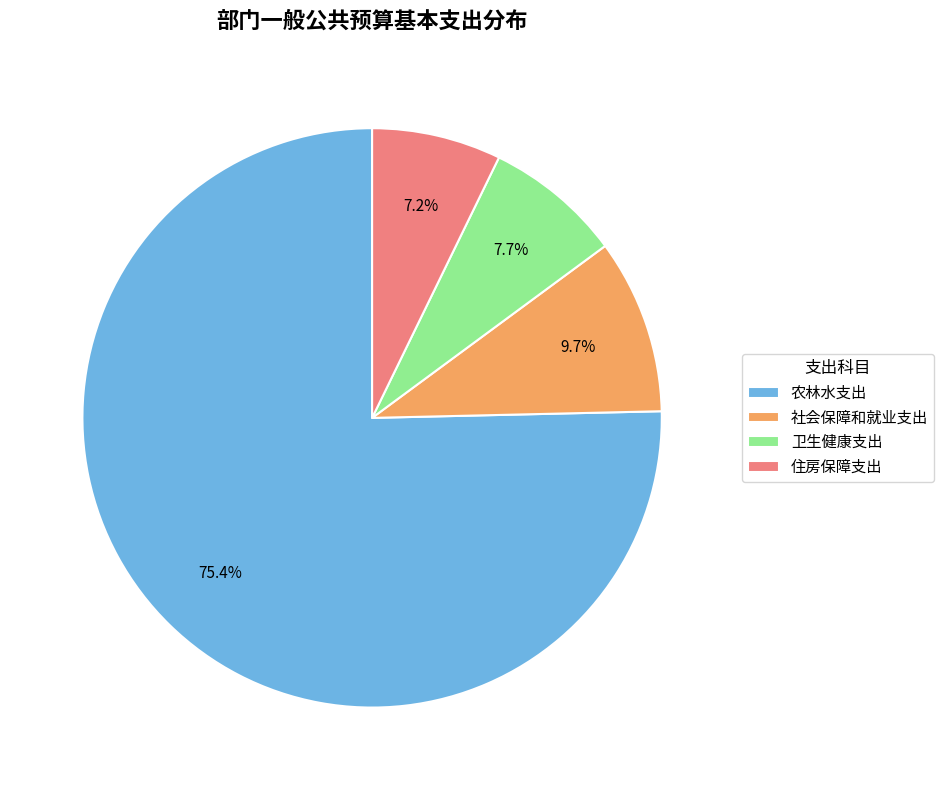

To the nearest percent, what percentage of the pie is 社会保障和就业支出?

10%